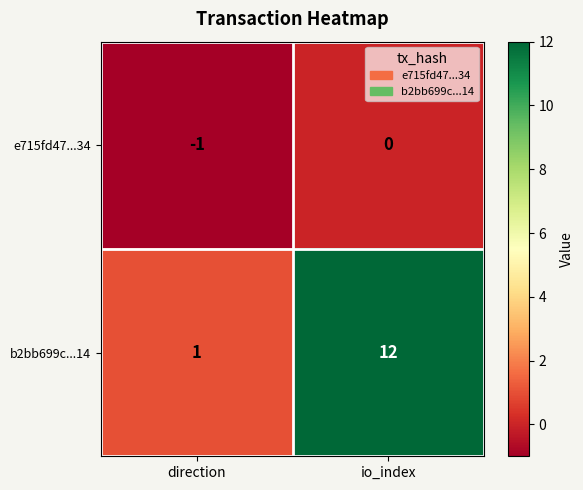

Rank the series by their average value, from lowest to highest.

e715fd47...34, b2bb699c...14